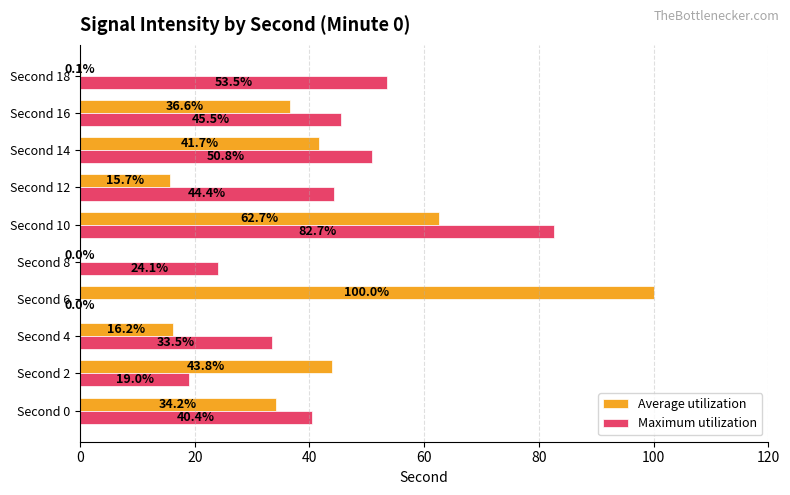

Which label corresponds to the largest value in the chart?

Second 6